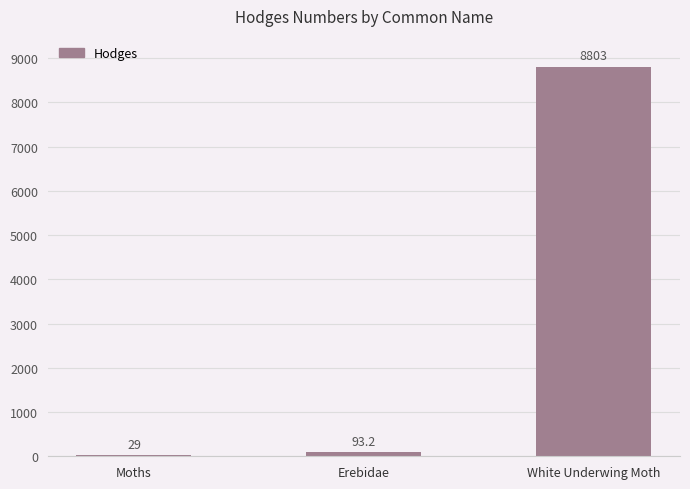

Read the value at Erebidae.

93.2